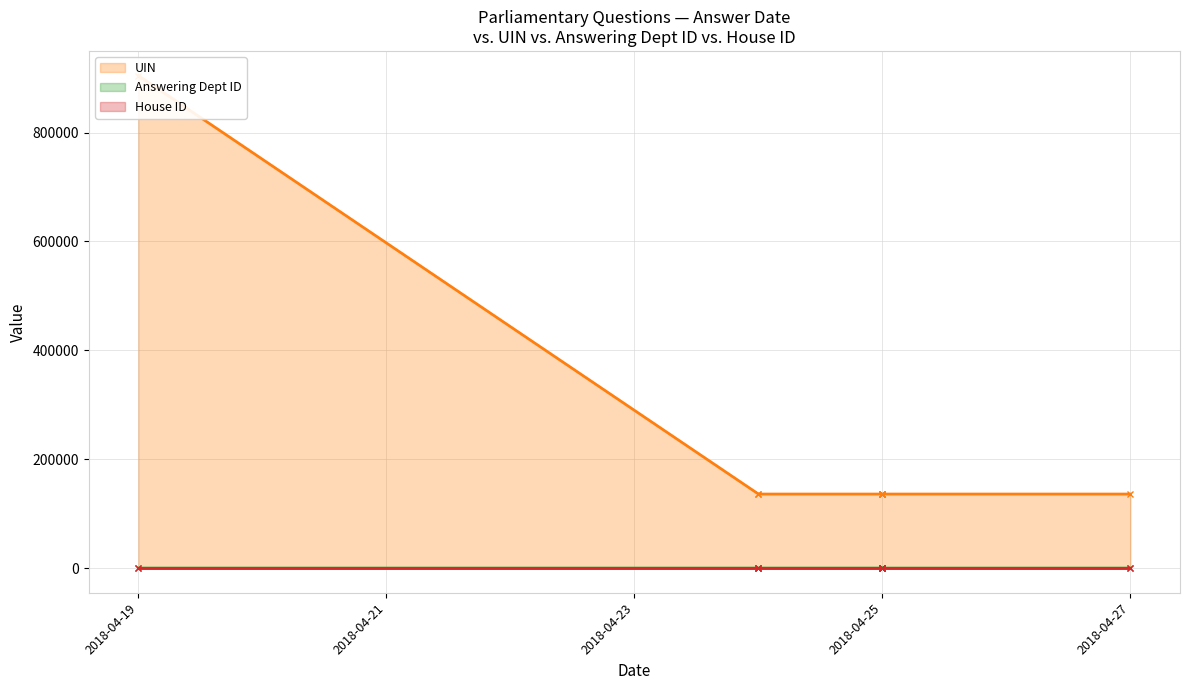

At which label does Answering Dept ID reach its minimum?

2018-04-25